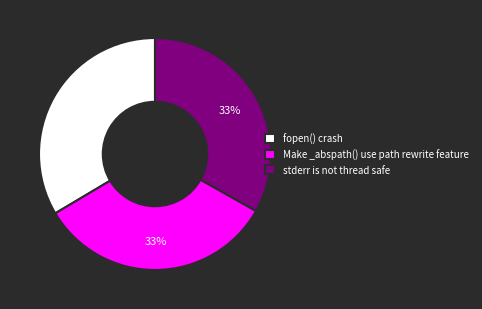

To the nearest percent, what is the average slice percentage?

33%